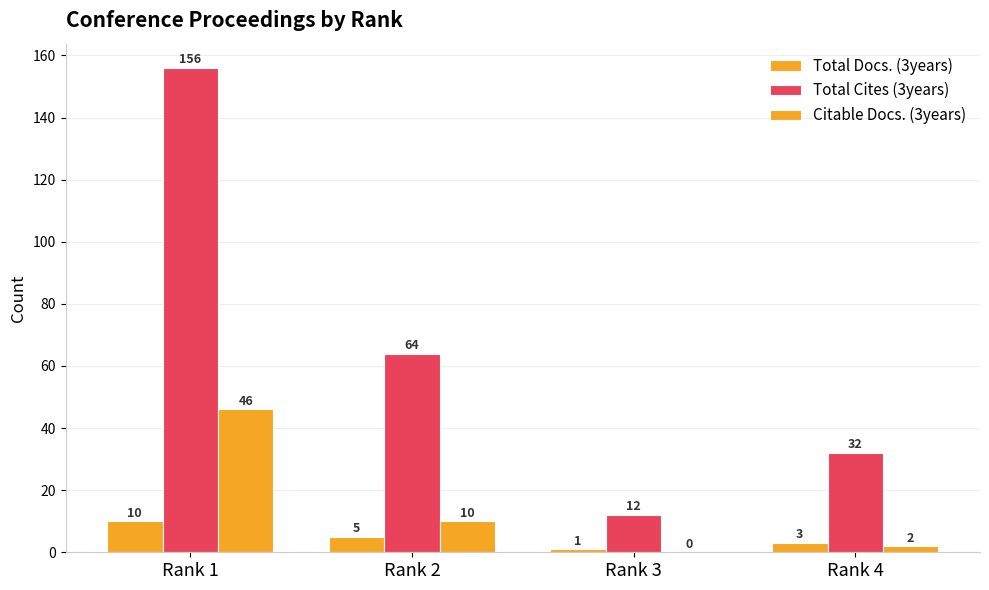

Which has a higher value, Rank 1 or Rank 2?

Rank 1